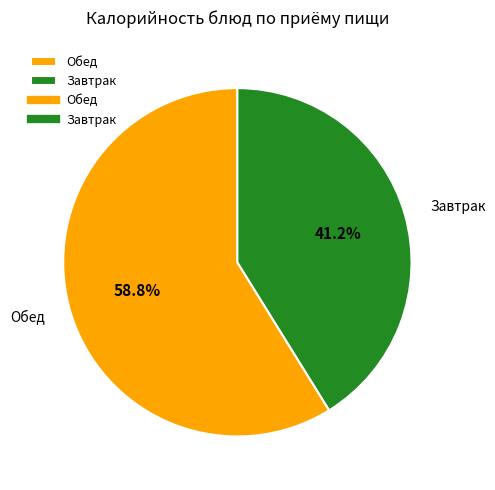

Count the number of slices in the pie.

2